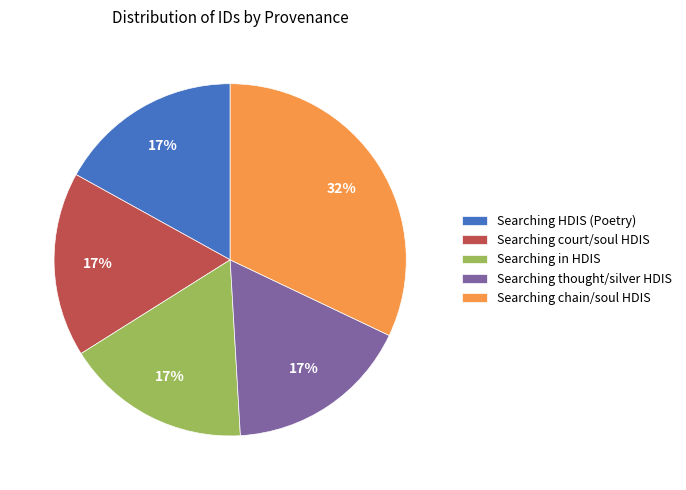

Is there a majority slice in this chart?

No